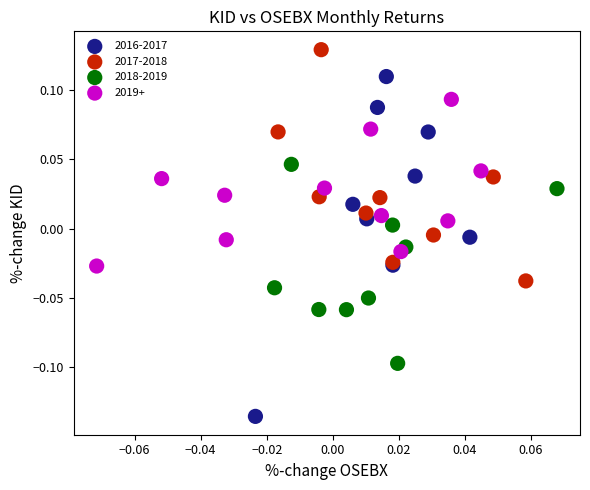

Which series reaches the minimum Y coordinate?

2016-2017